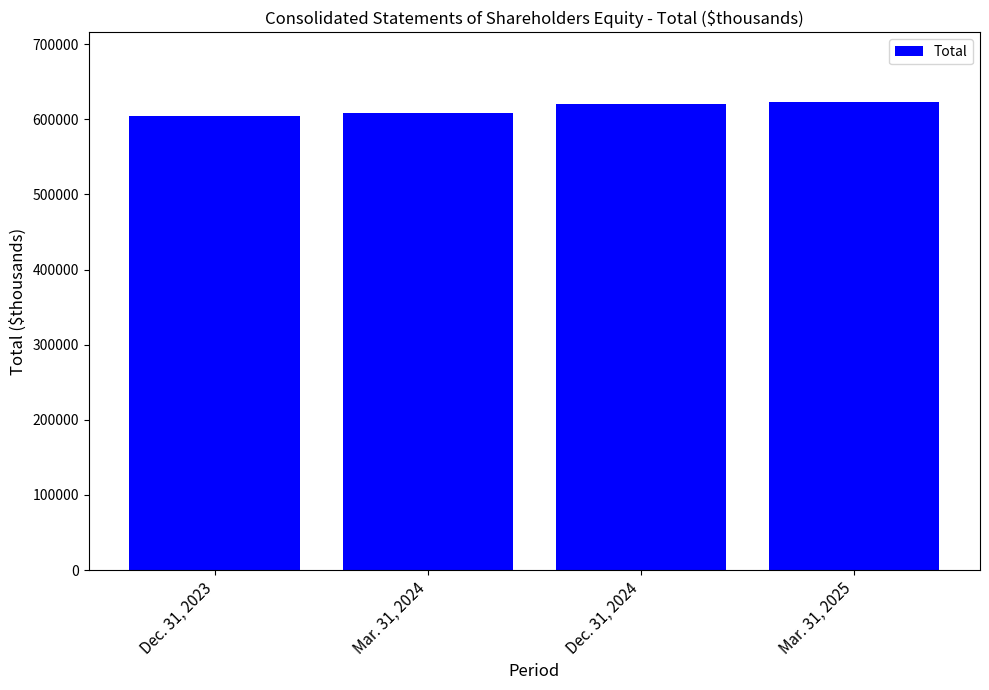

What is the approximate value at Mar. 31, 2025?

622464